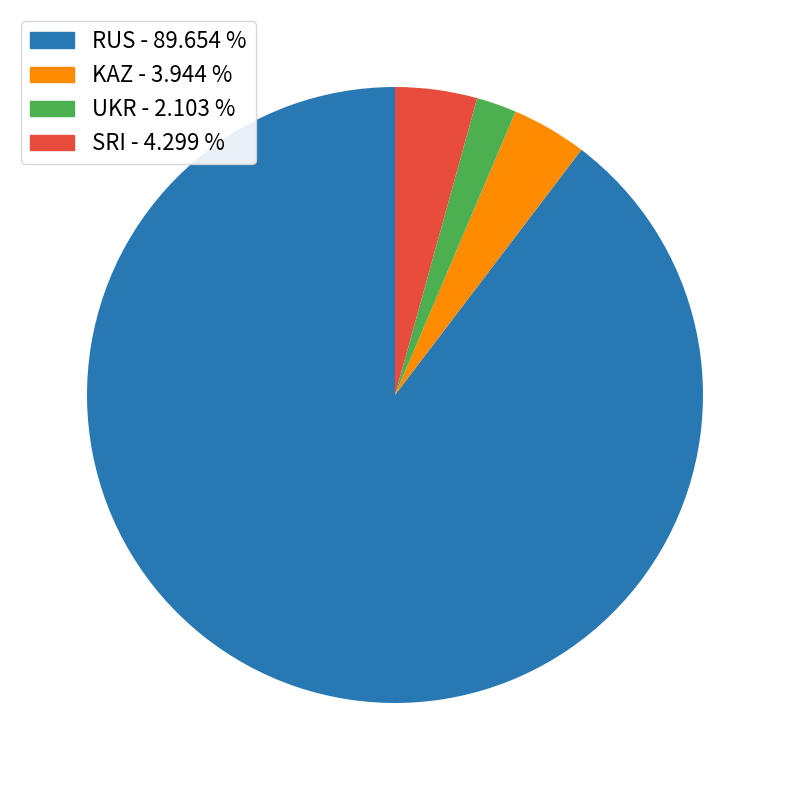

What is the largest slice in the pie chart?

RUS